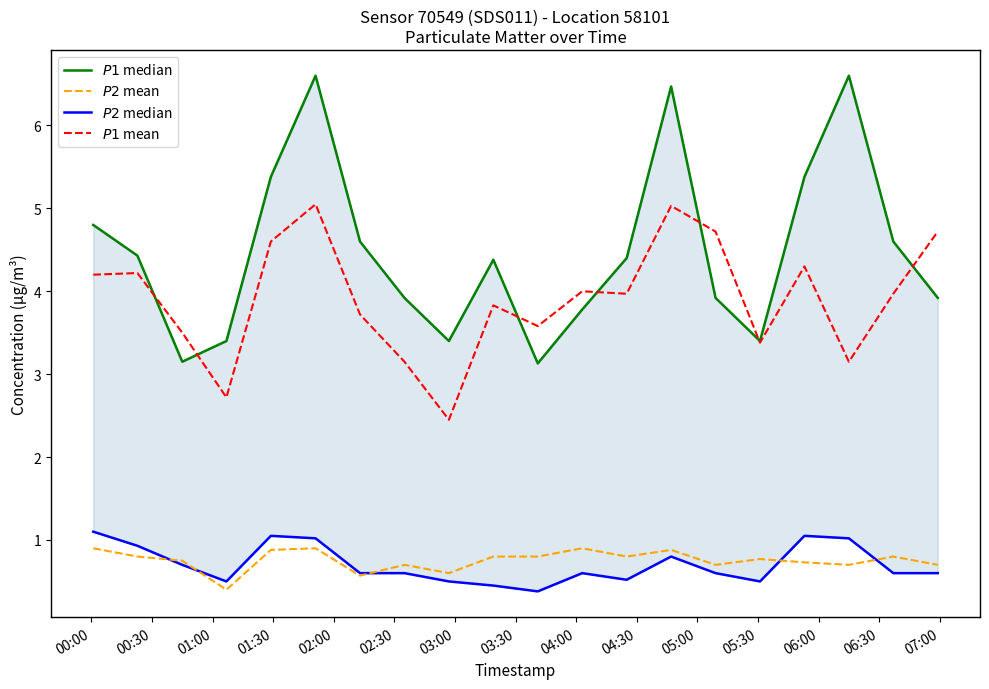

True or false: $P1$ mean has a value of 1.5 at 05:00.

False